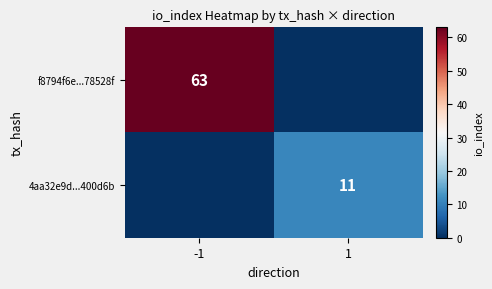

True or false: f8794f6e...78528f has a value of 19 at -1.

False